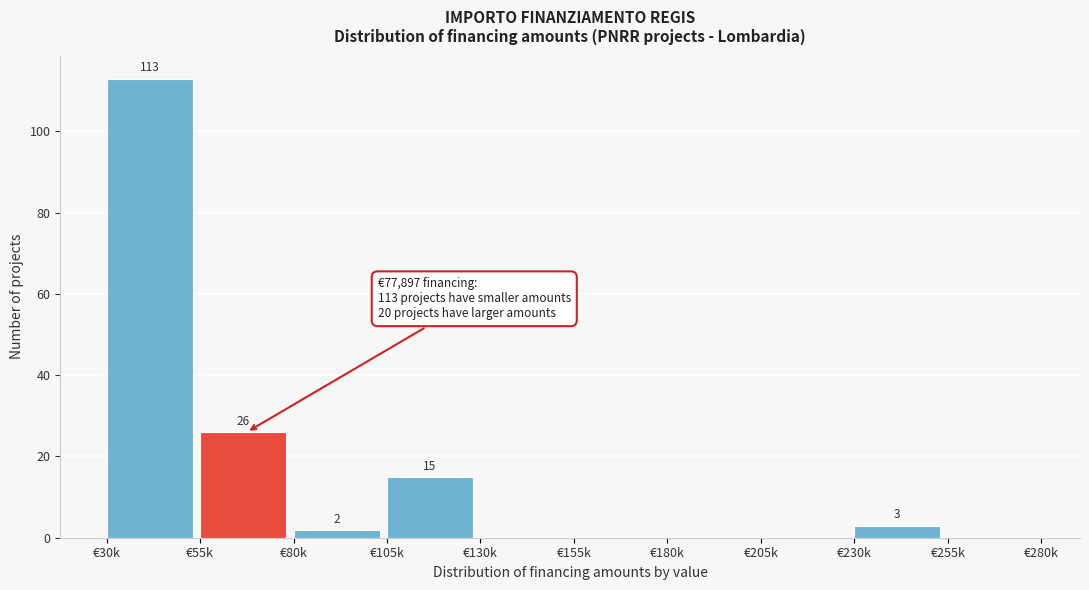

Reading right to left, extract all data points from this chart.

€255k=0	€230k=3	€205k=0	€180k=0	€155k=0	€130k=0	€105k=15	€80k=2	€55k=26	€30k=113